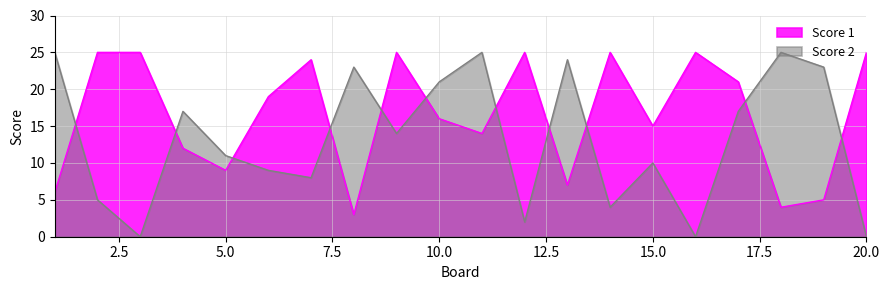

What is the difference between the Score 2 values at 16 and 11?

25